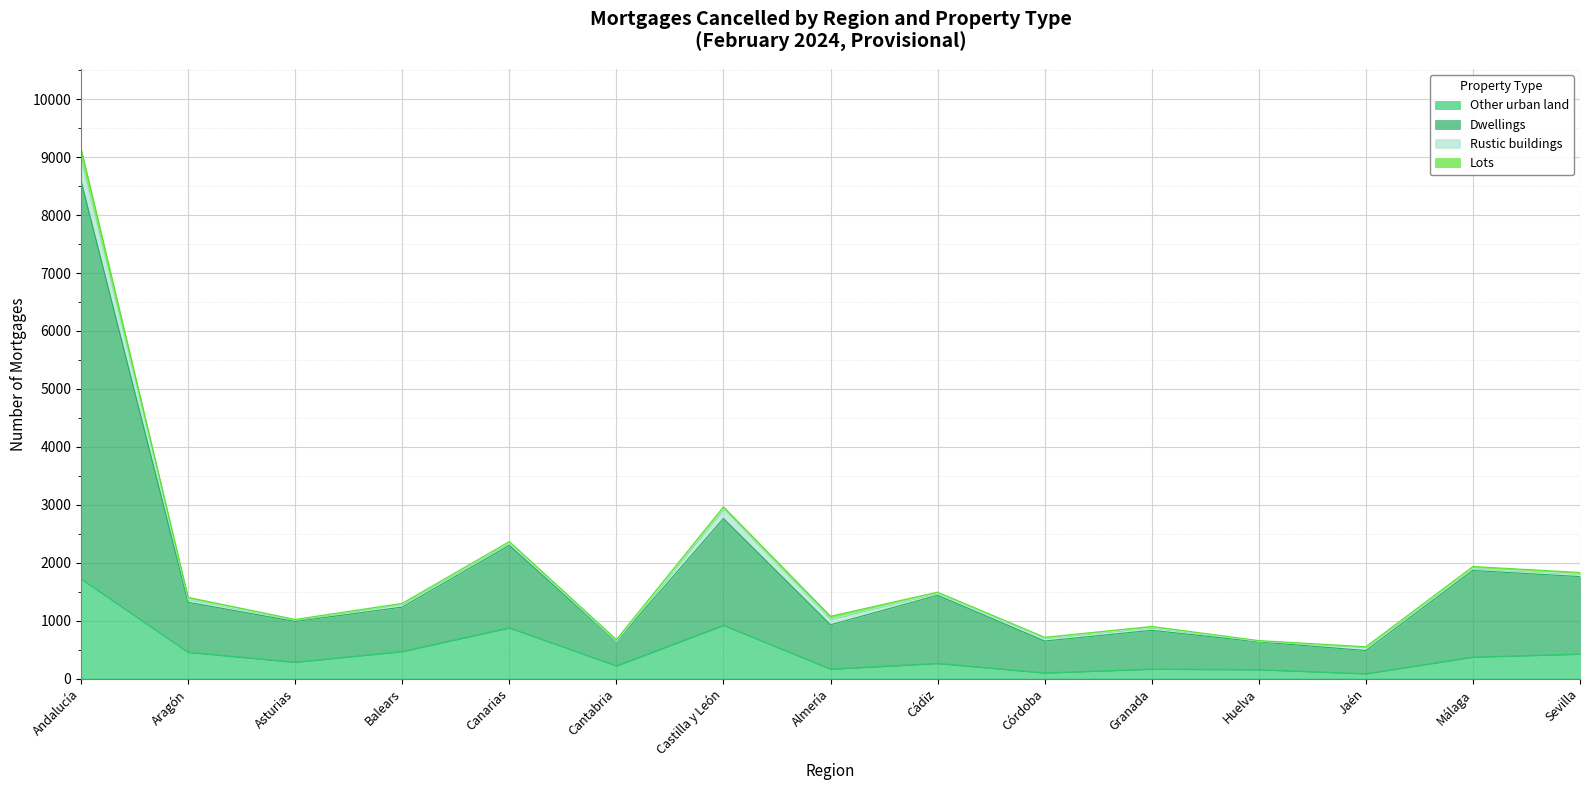

At which label does Other urban land reach its peak?

Andalucía